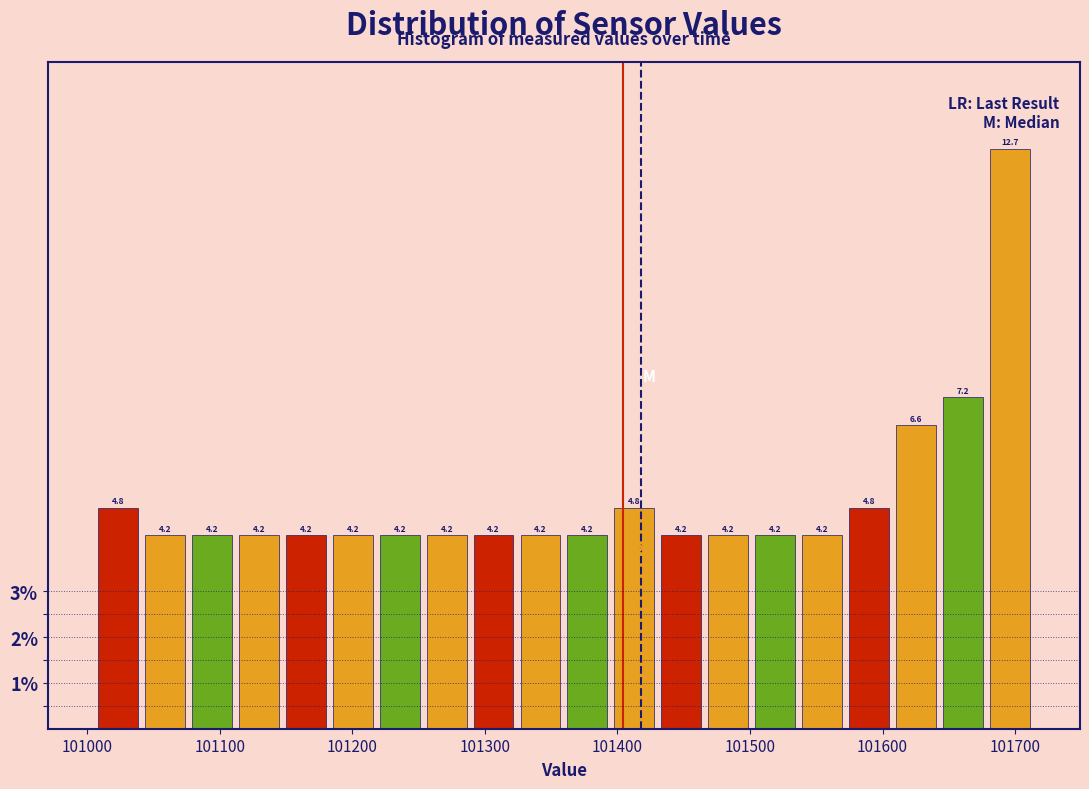

Read against the x-axis, roughly where is the centre of the tallest bar?

101700